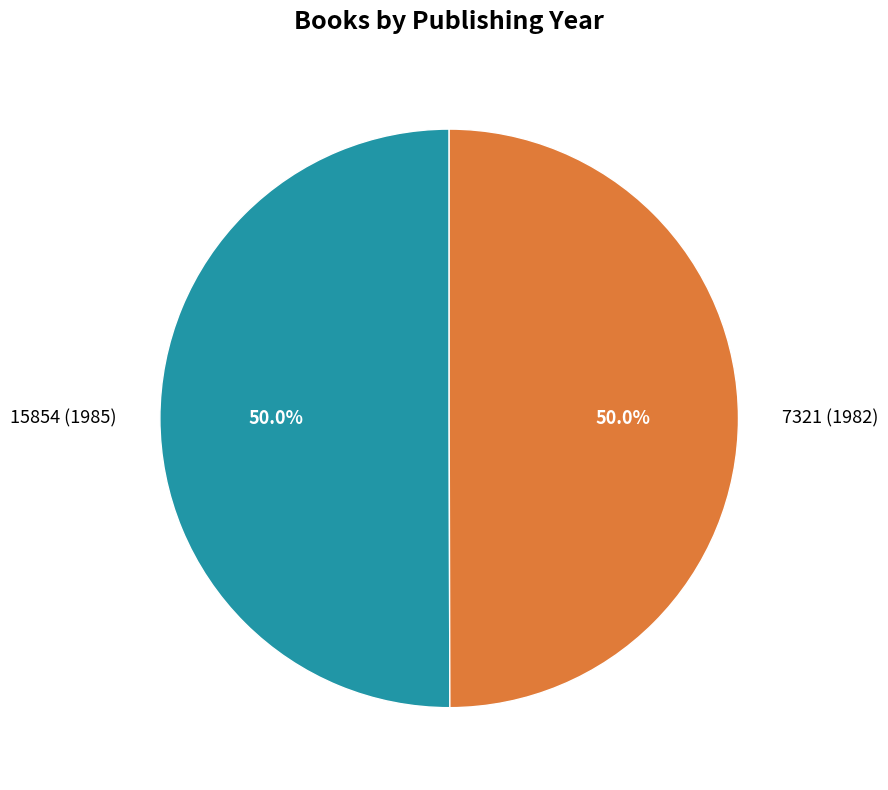

True or false: 7321 (1982) accounts for 50% of the total.

True